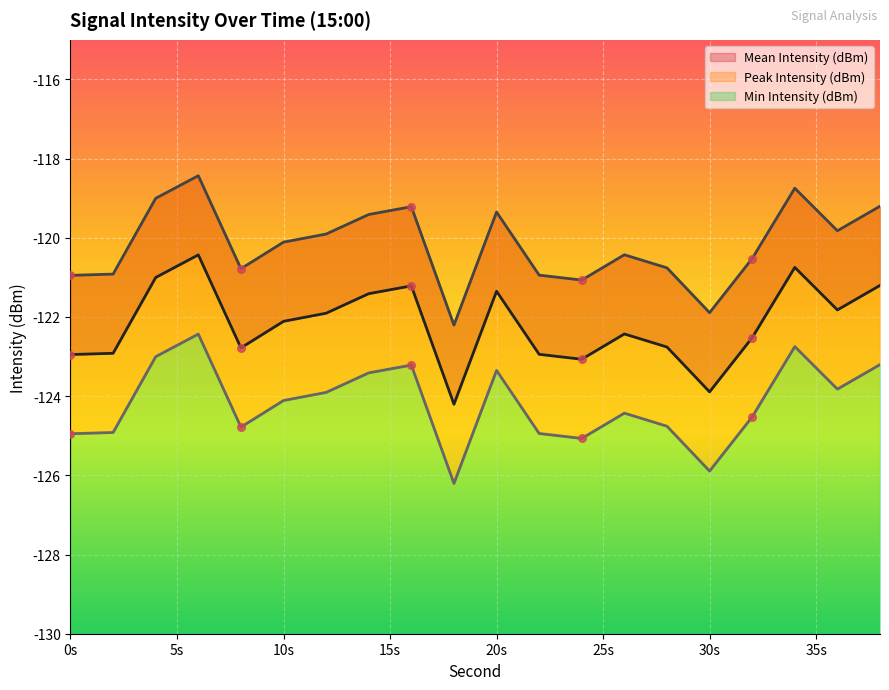

Which series contains the highest Y value?

Peak Intensity (dBm)